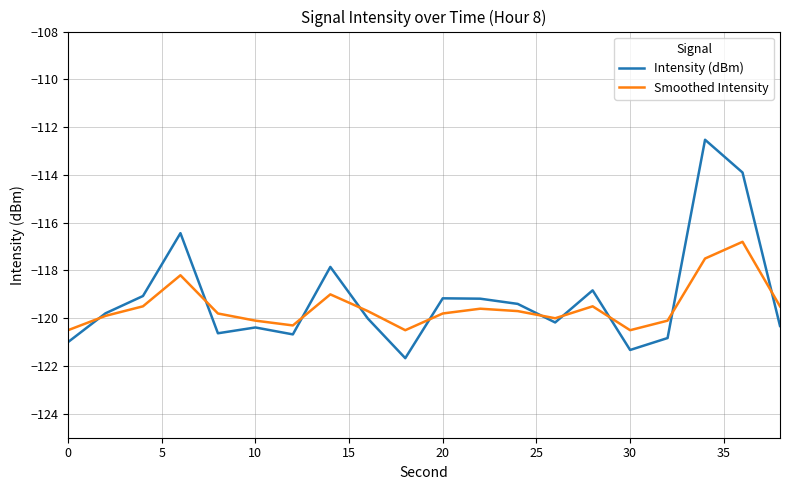

Rank the series by their maximum value, from lowest to highest.

Smoothed Intensity, Intensity (dBm)